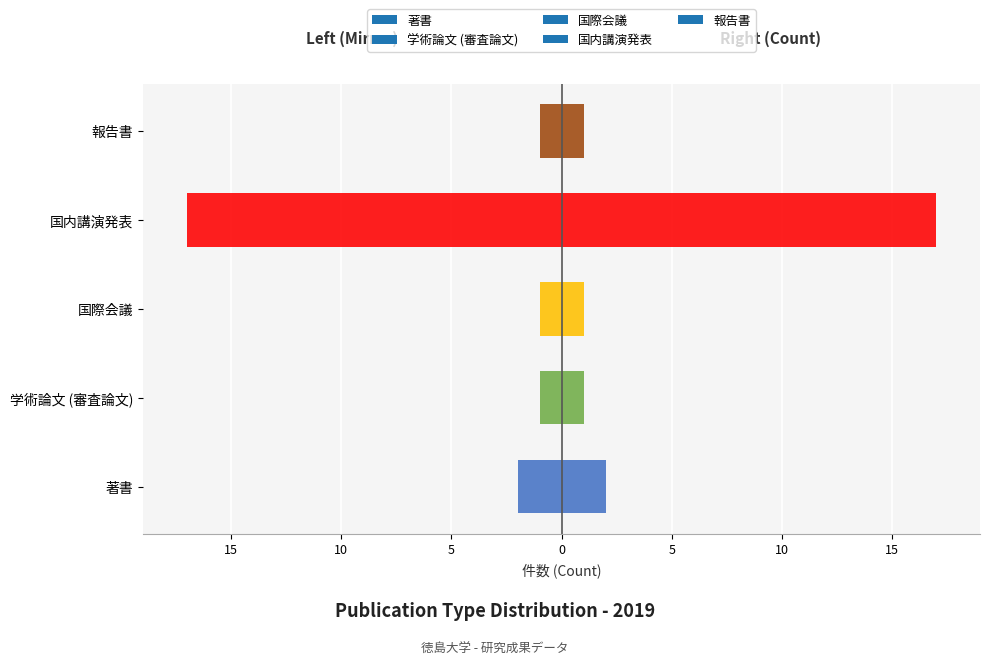

At how many categories does at least one series exceed 15?

1